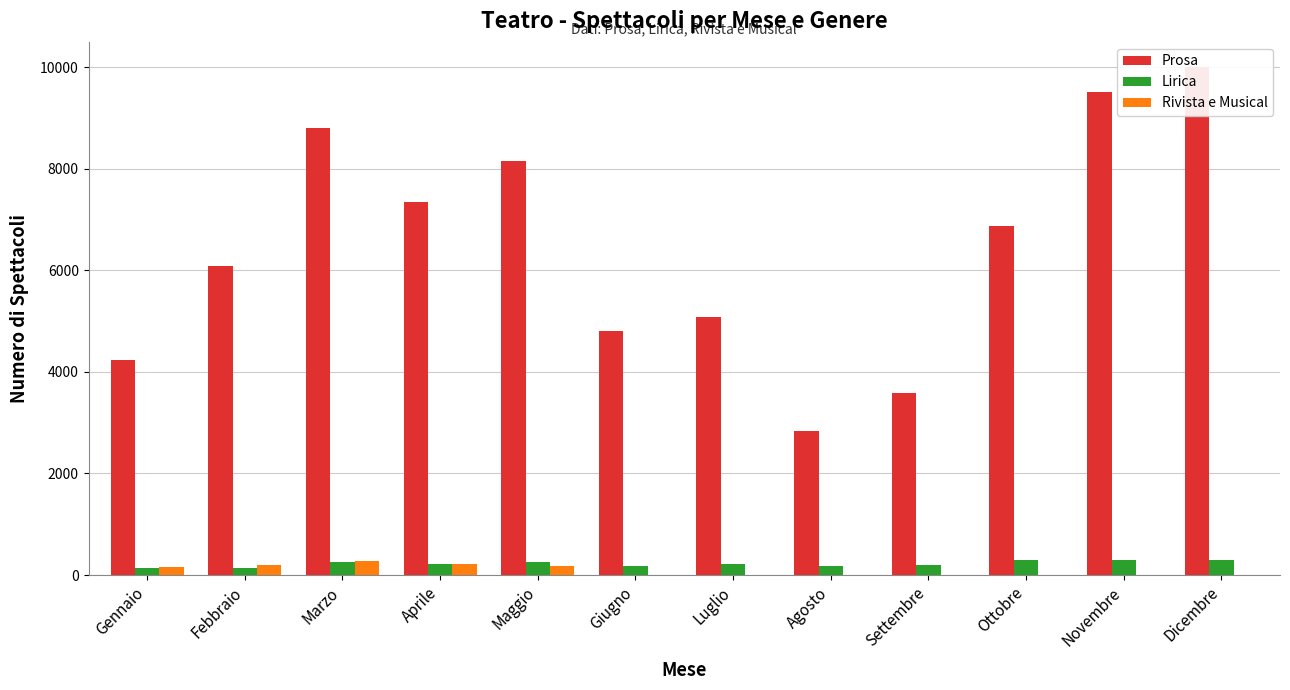

Does the chart contain stacked bars?

No